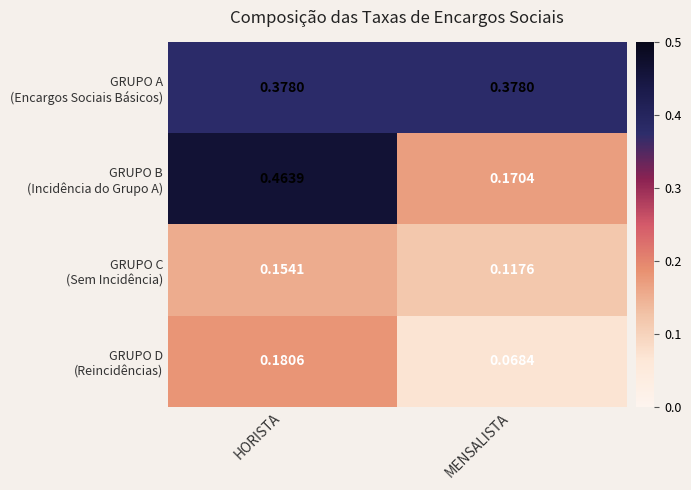

At which category does the chart reach its minimum across all series?

MENSALISTA